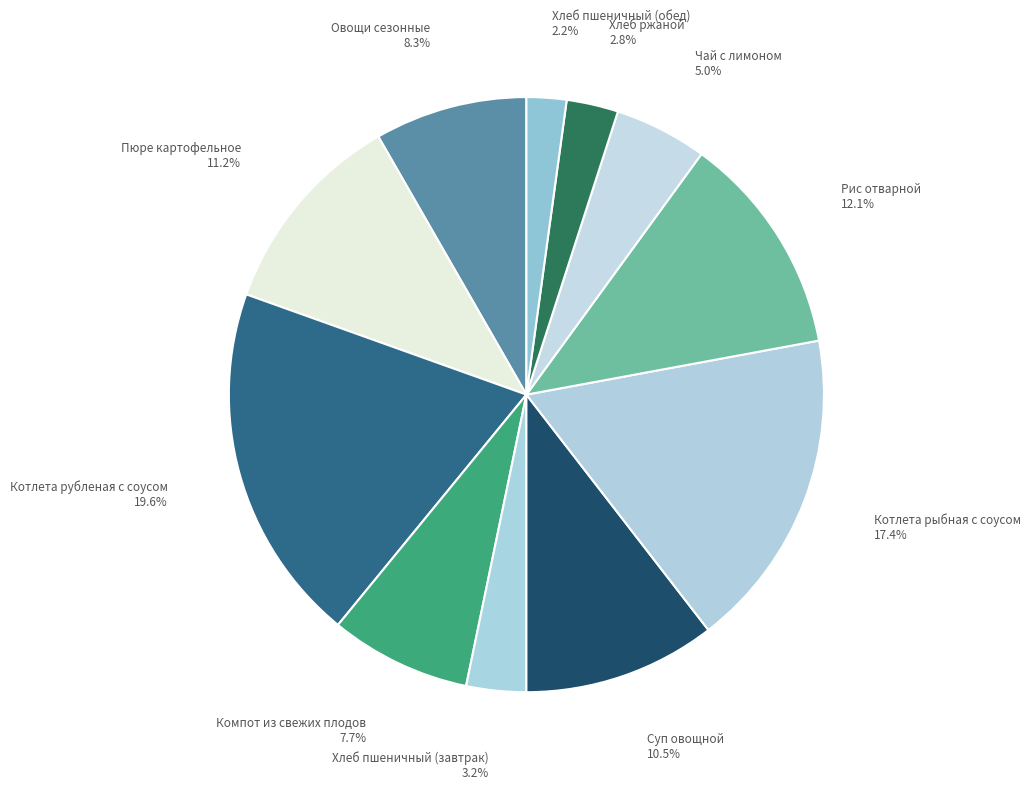

To the nearest percent, what is the difference between the largest and smallest slice percentages?

17%